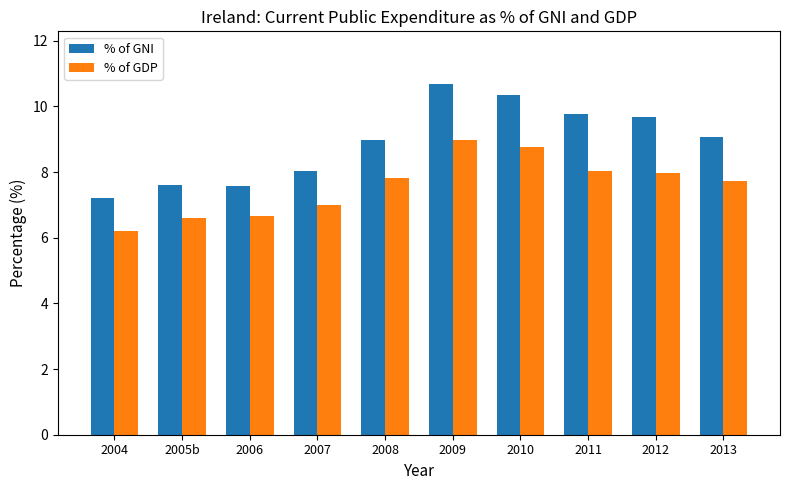

True or false: % of GNI has a value of 12.8 at 2012.

False